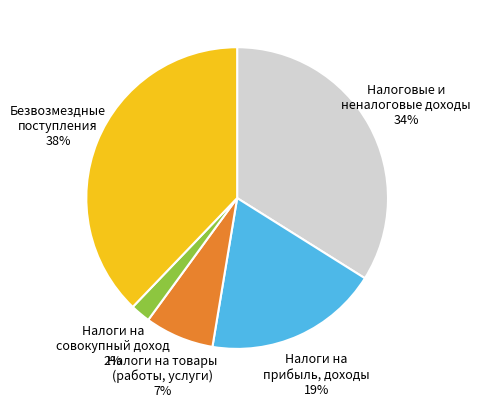

The Налоги на товары (работы, услуги) slice represents 7% of the pie. True or false?

True